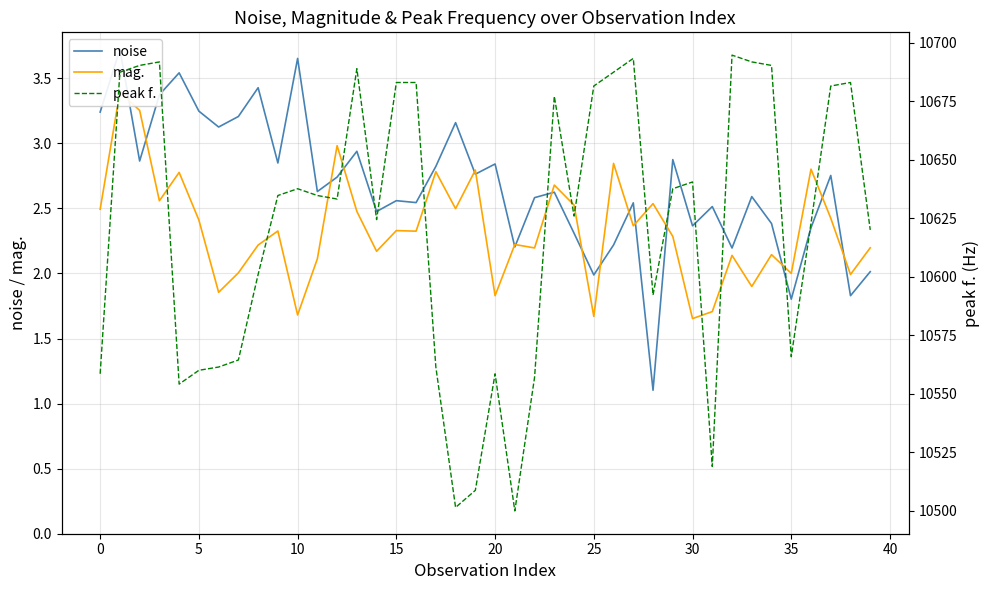

How many lines are shown in the chart?

3